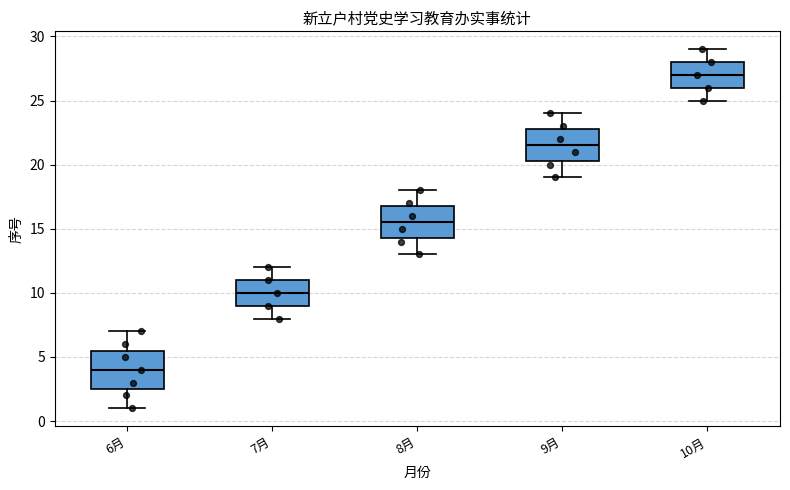

Which box's median line is the highest?

10月